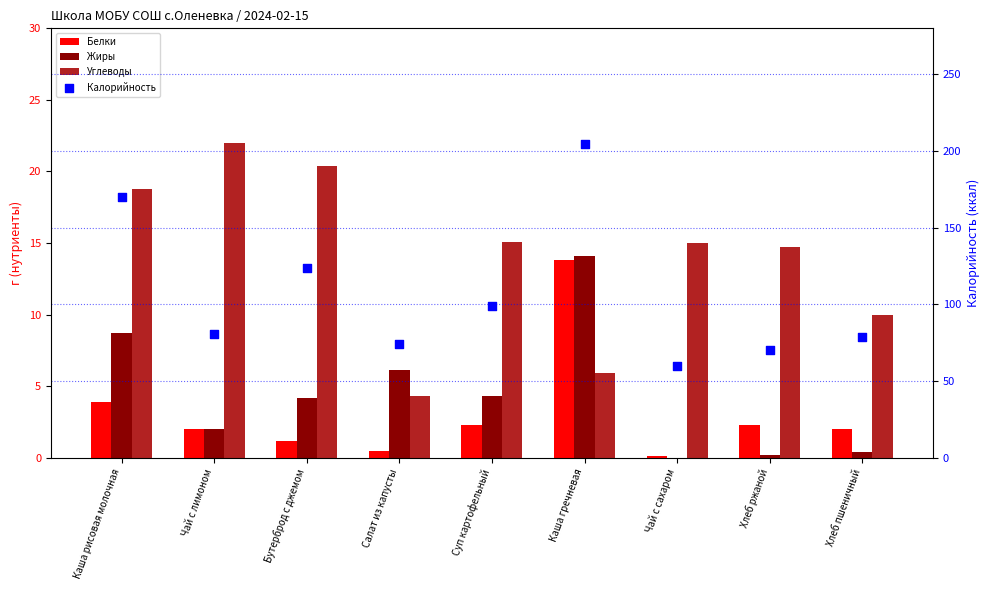

Which series has the widest spread of Y values?

Калорийность